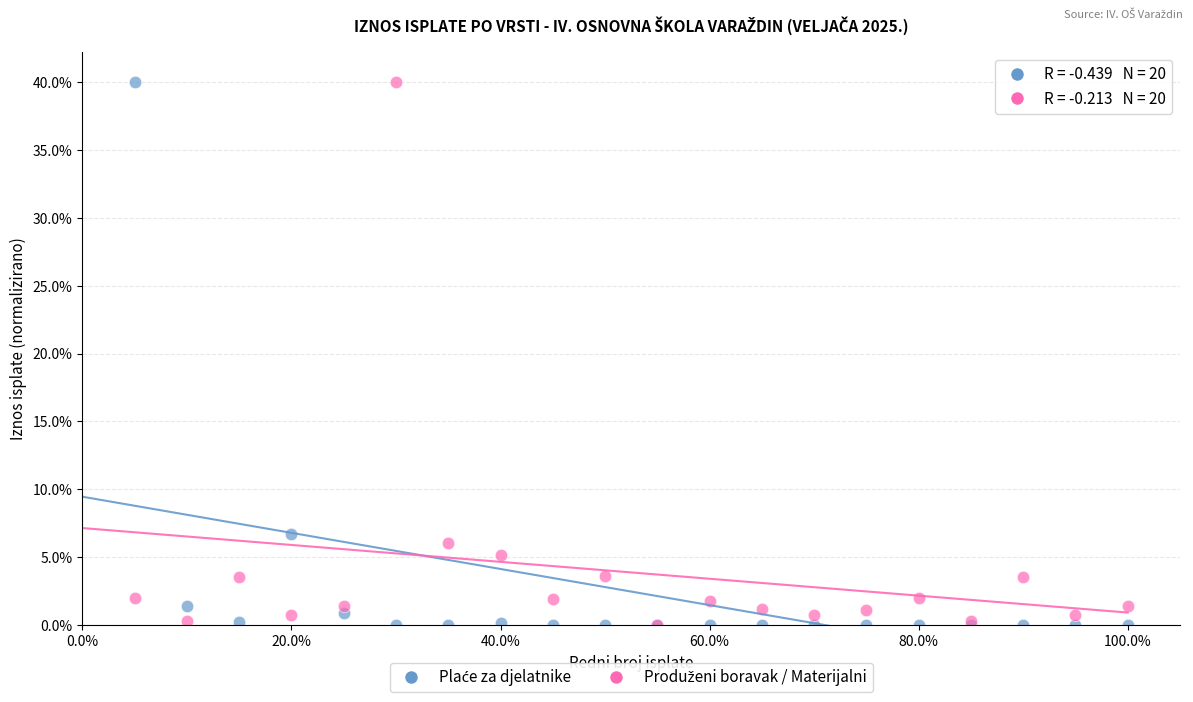

Across all series, what Y value is closest to 20?

6.7